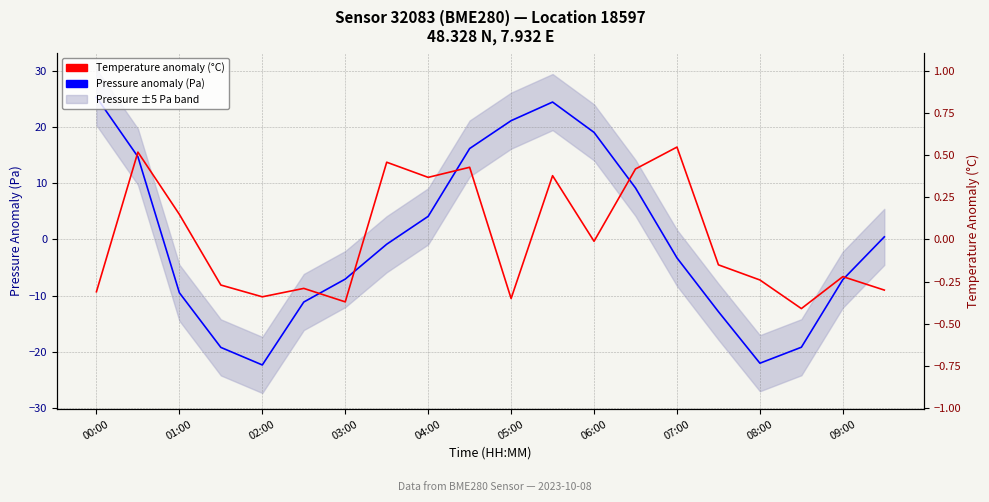

What position from the right is 13?

7